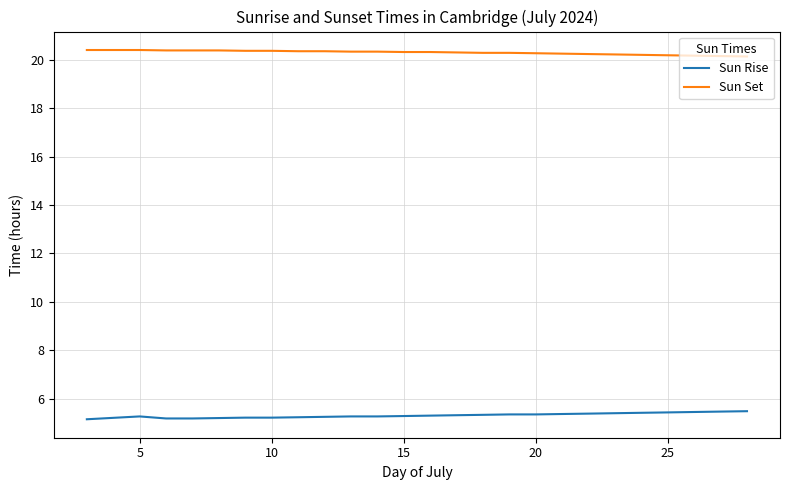

True or false: Sun Rise and Sun Set cross at least once.

False